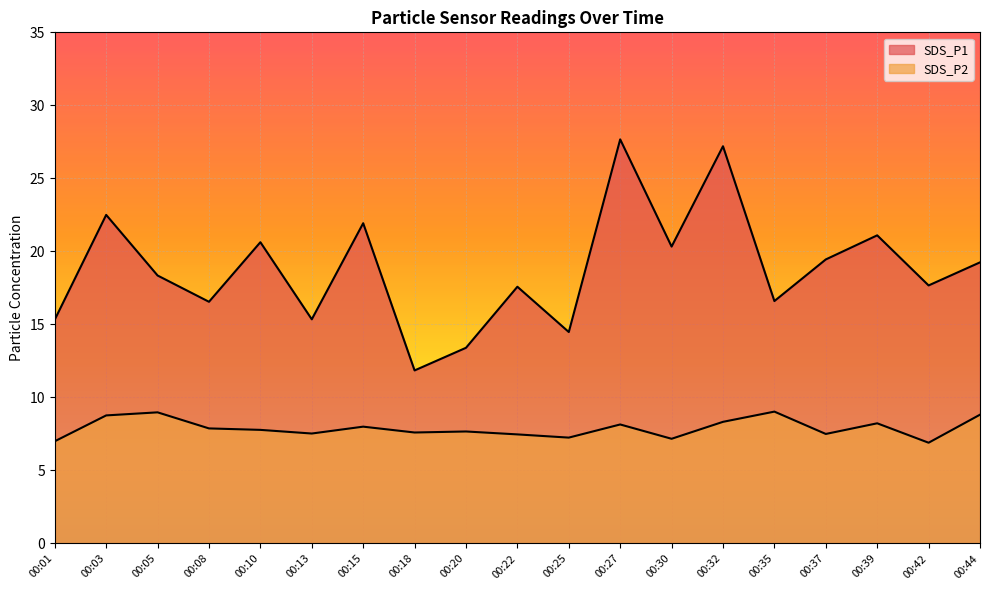

At which category is the sum across all series the highest?

00:27